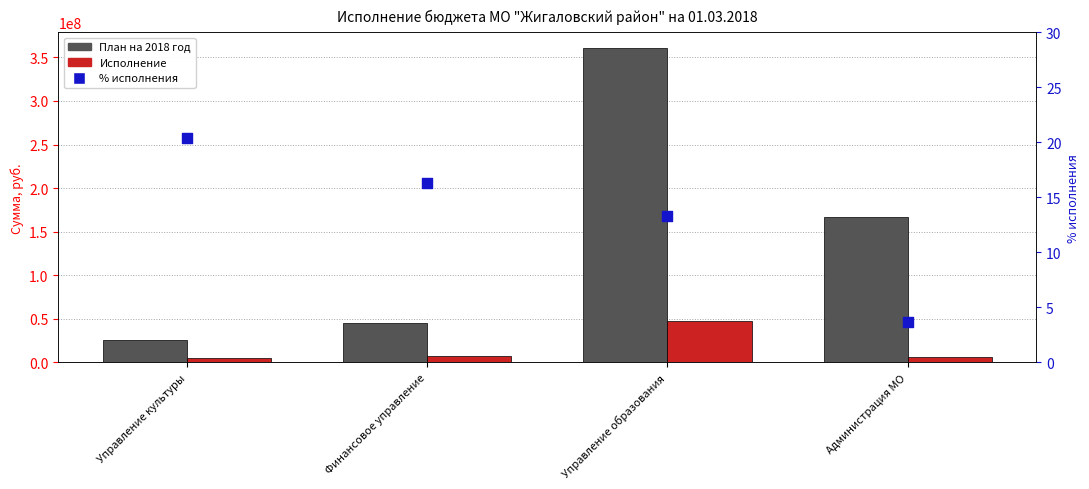

What are all the series names shown in the legend?

План на 2018 год, Исполнение, % исполнения